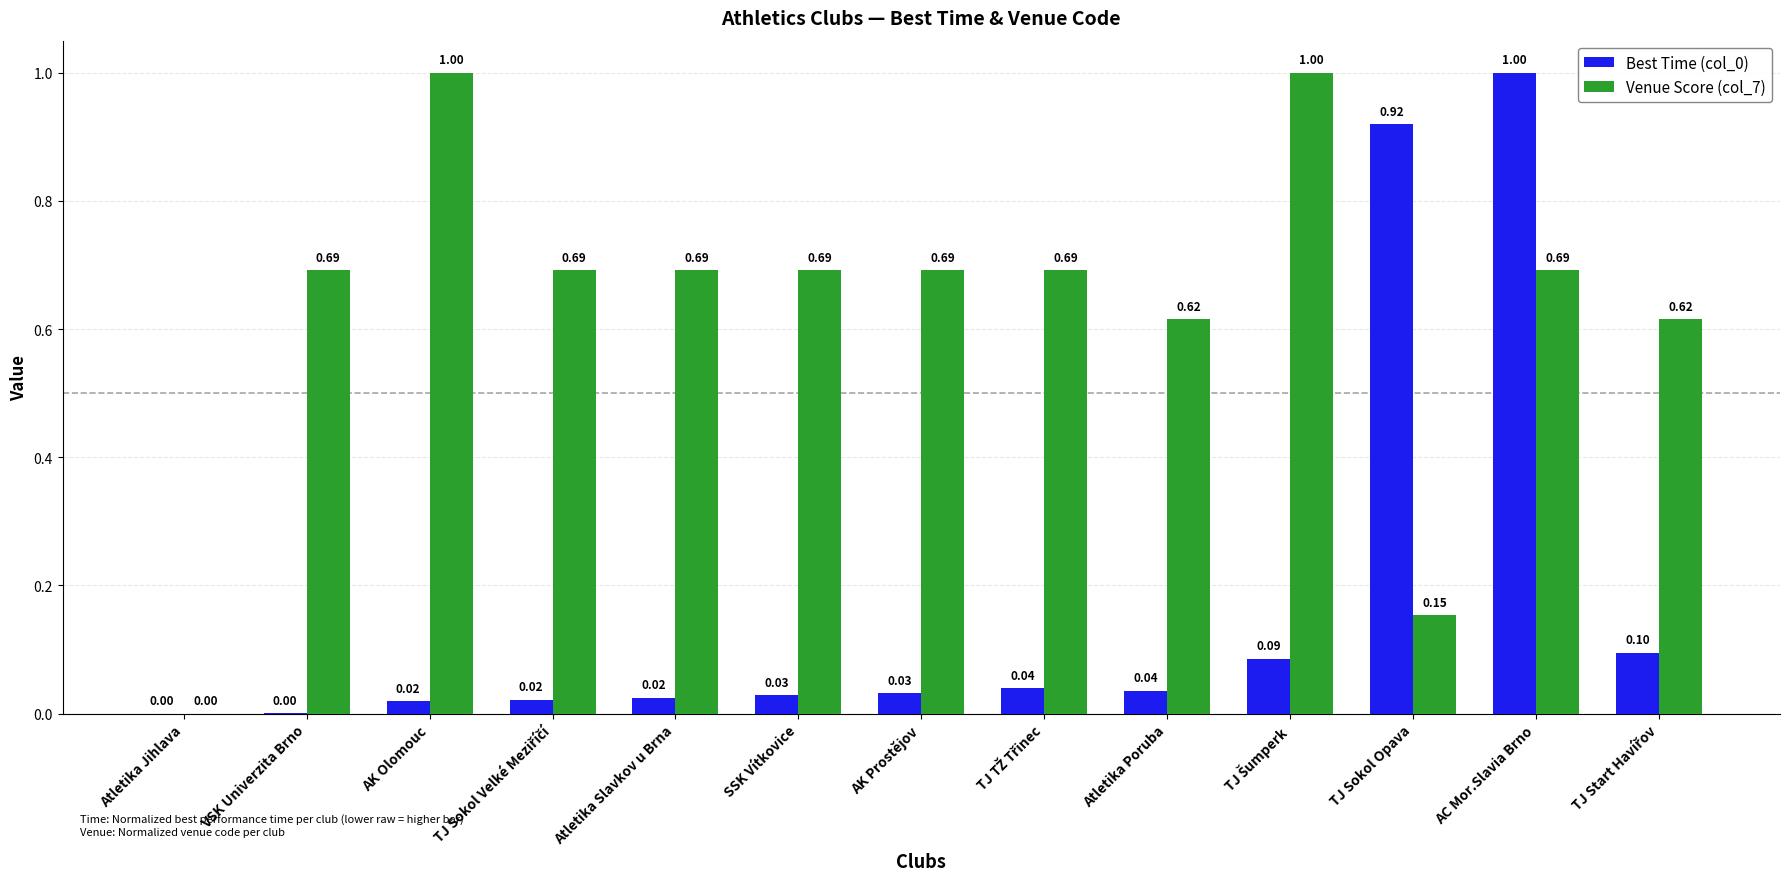

Is the value of Venue Score (col_7) at VSK Univerzita Brno greater than the value of Best Time (col_0) at SSK Vítkovice?

Yes